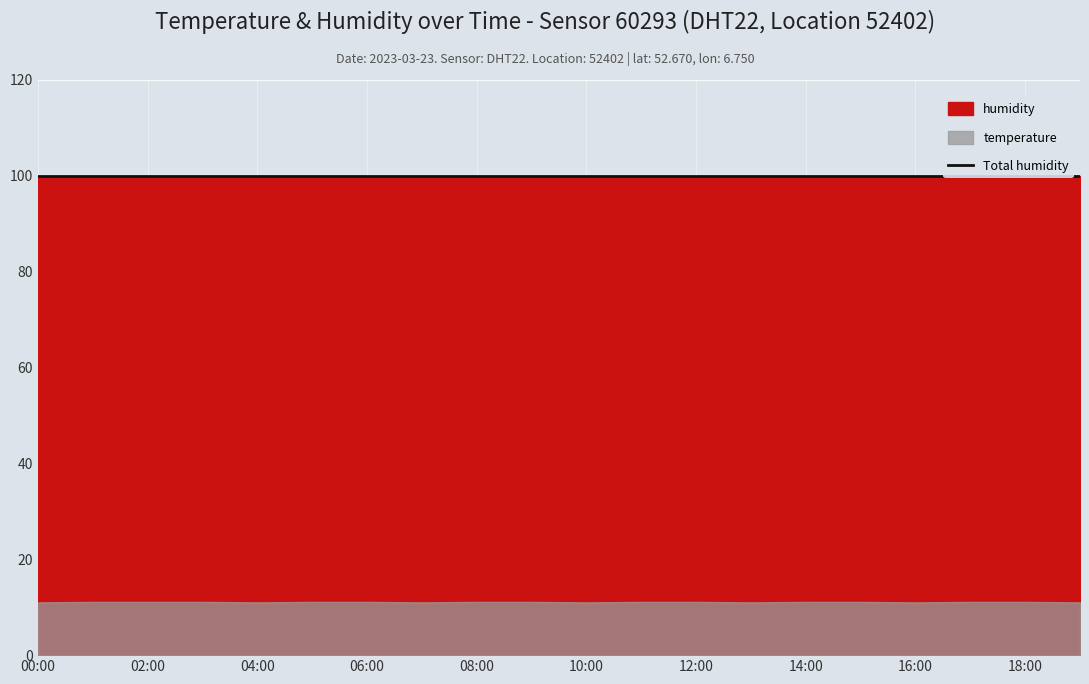

Rank the series at 13:00 from highest to lowest value.

humidity, temperature